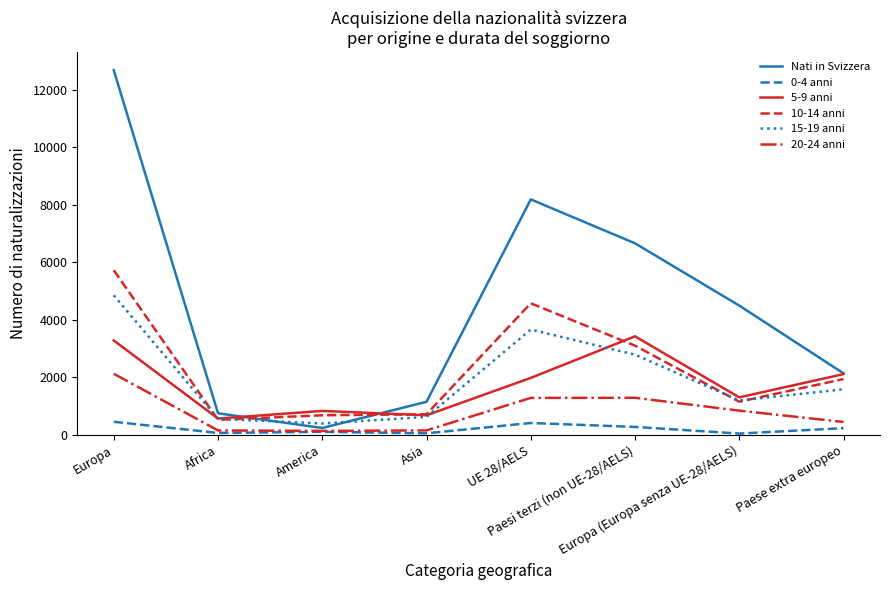

Rank the series by their maximum value, from highest to lowest.

Nati in Svizzera, 10-14 anni, 15-19 anni, 5-9 anni, 20-24 anni, 0-4 anni